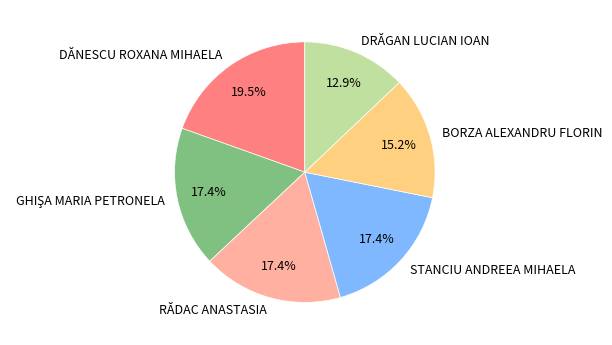

Which slice is the largest?

DĂNESCU ROXANA MIHAELA